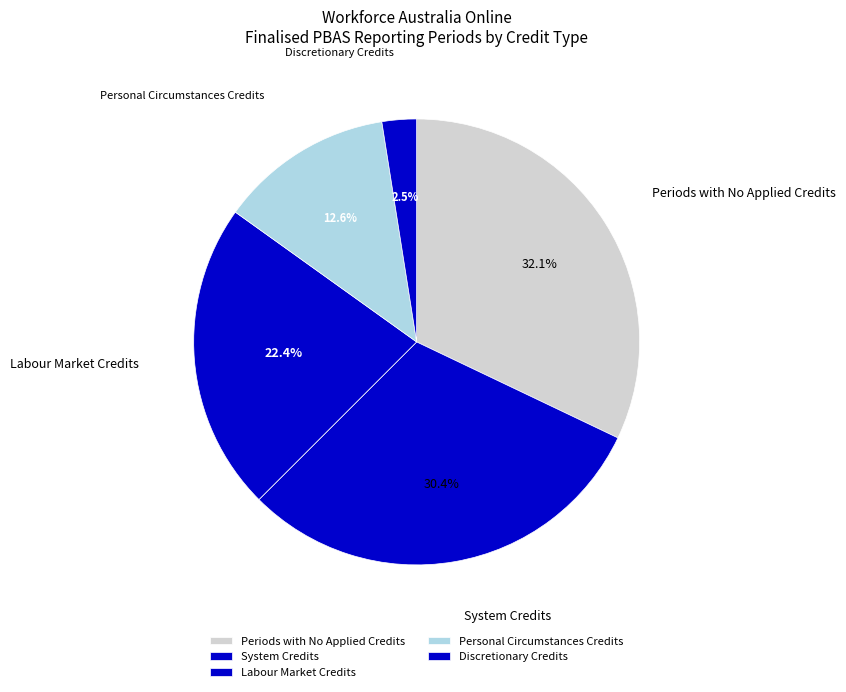

Which slice is the smallest?

Discretionary Credits